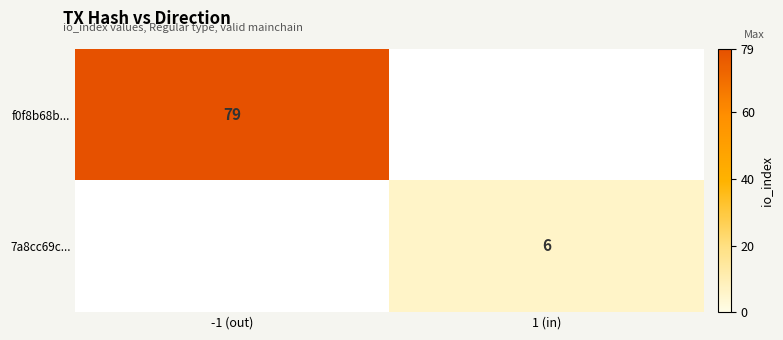

The value of 7a8cc69c... at 1 (in) is 6. True or false?

True